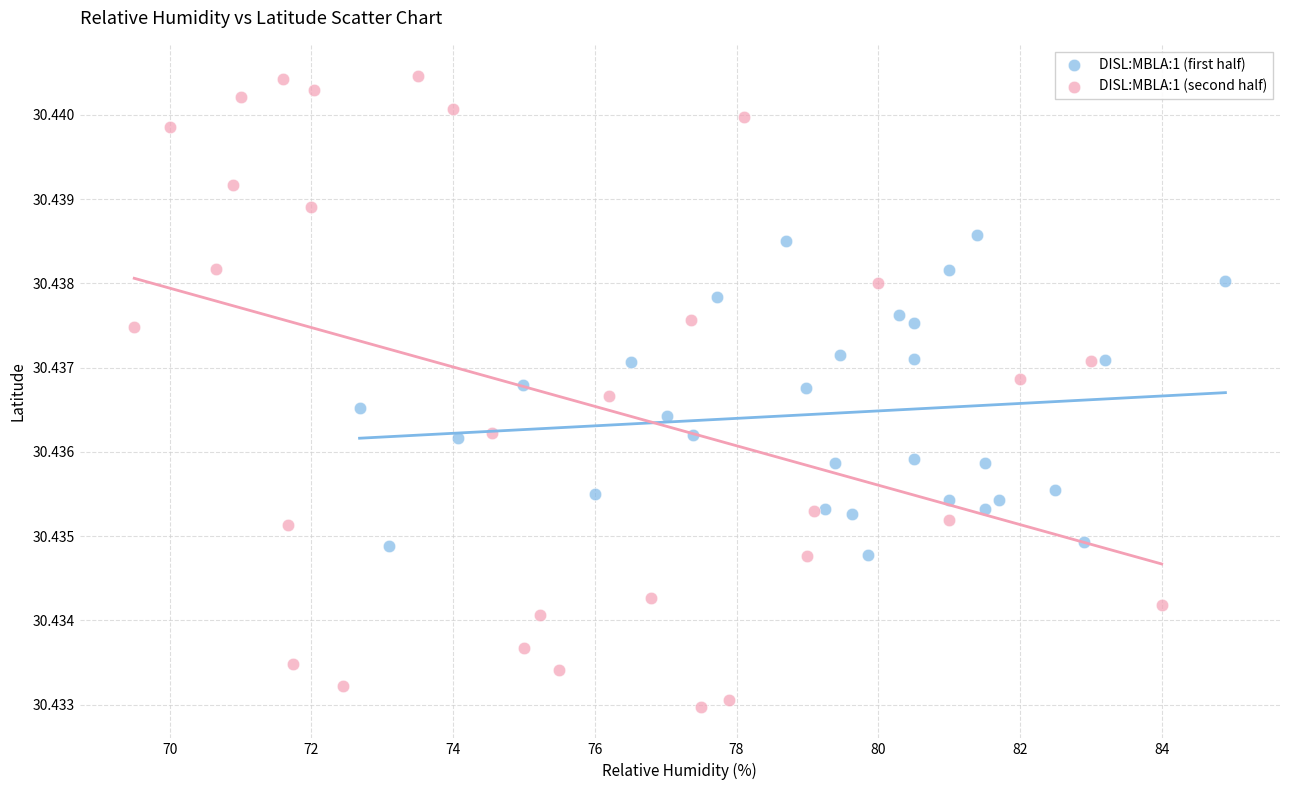

Which series contains the lowest Y value?

DISL:MBLA:1 (second half)